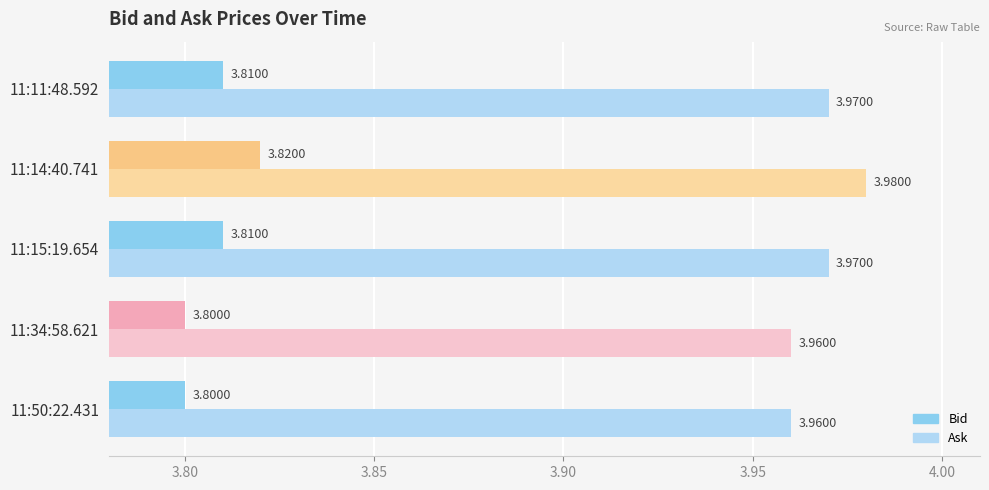

Count the number of data series in this chart.

2